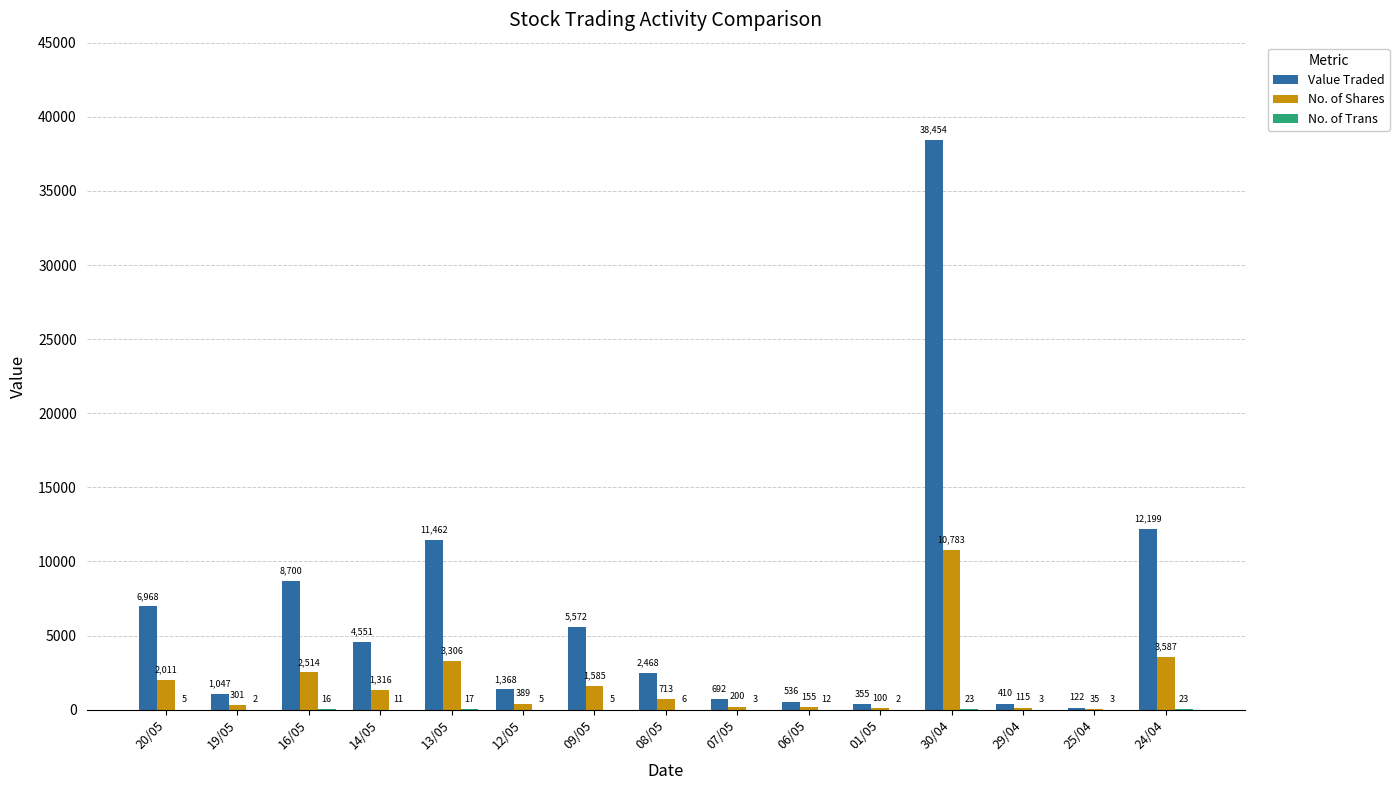

Are the bars horizontal?

No